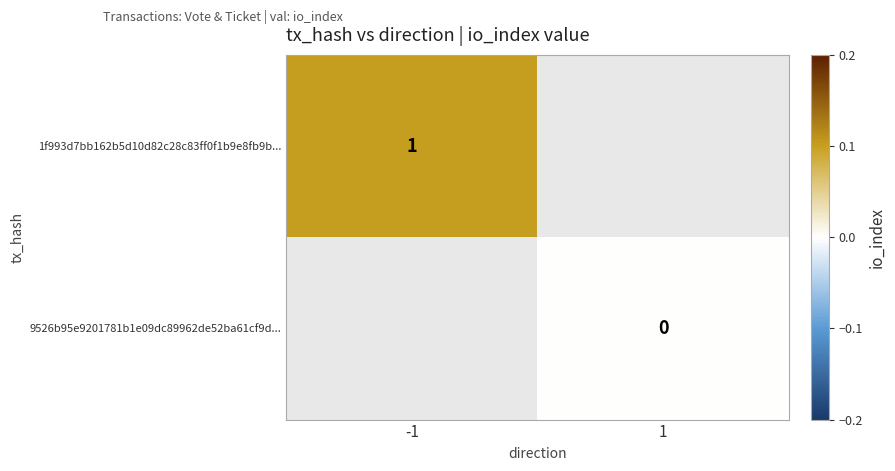

How many data points does each series have?

2